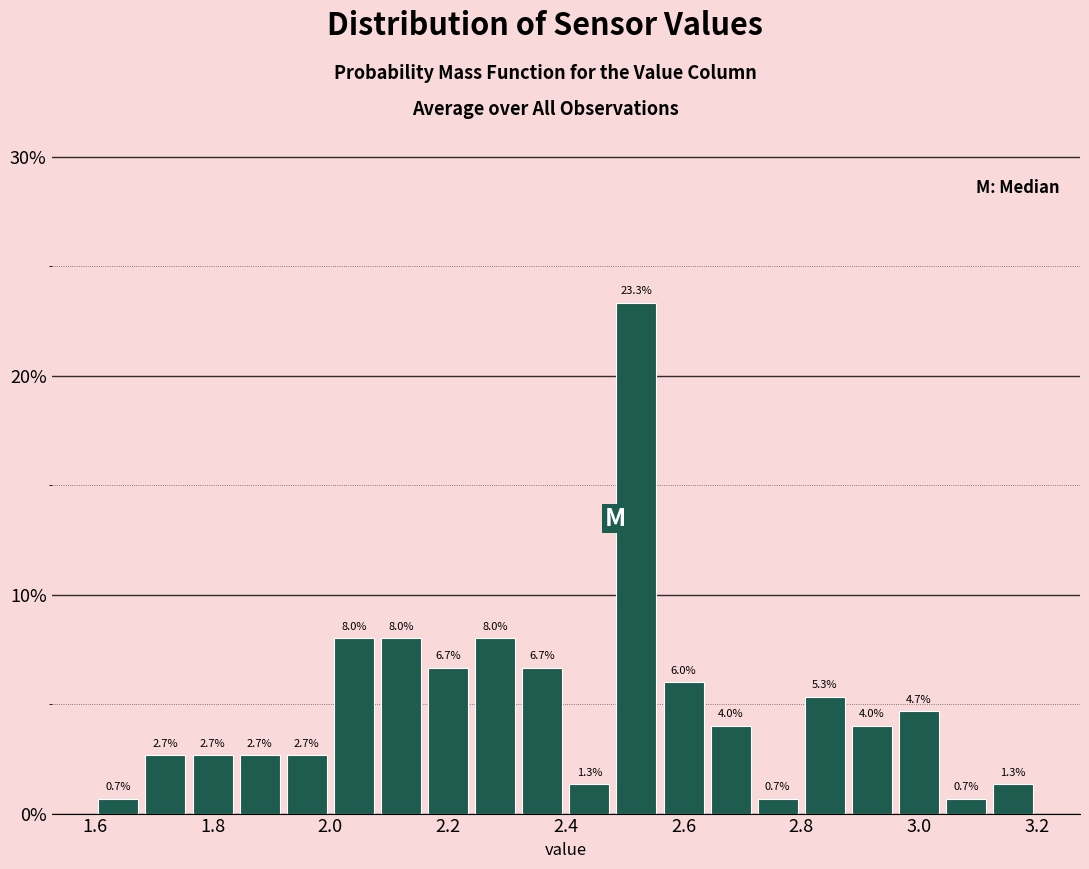

Reading left to right, list every bar in this chart as the range it spans on the x-axis followed by its height.

1.60 to 1.68: 0.7
1.68 to 1.76: 2.7
1.76 to 1.84: 2.7
1.84 to 1.92: 2.7
1.92 to 2.00: 2.7
2.00 to 2.08: 8.0
2.08 to 2.16: 8.0
2.16 to 2.24: 6.7
2.24 to 2.32: 8.0
2.32 to 2.40: 6.7
2.40 to 2.48: 1.3
2.48 to 2.56: 23.3
2.56 to 2.64: 6.0
2.64 to 2.72: 4.0
2.72 to 2.80: 0.7
2.80 to 2.88: 5.3
2.88 to 2.96: 4.0
2.96 to 3.04: 4.7
3.04 to 3.12: 0.7
3.12 to 3.20: 1.3